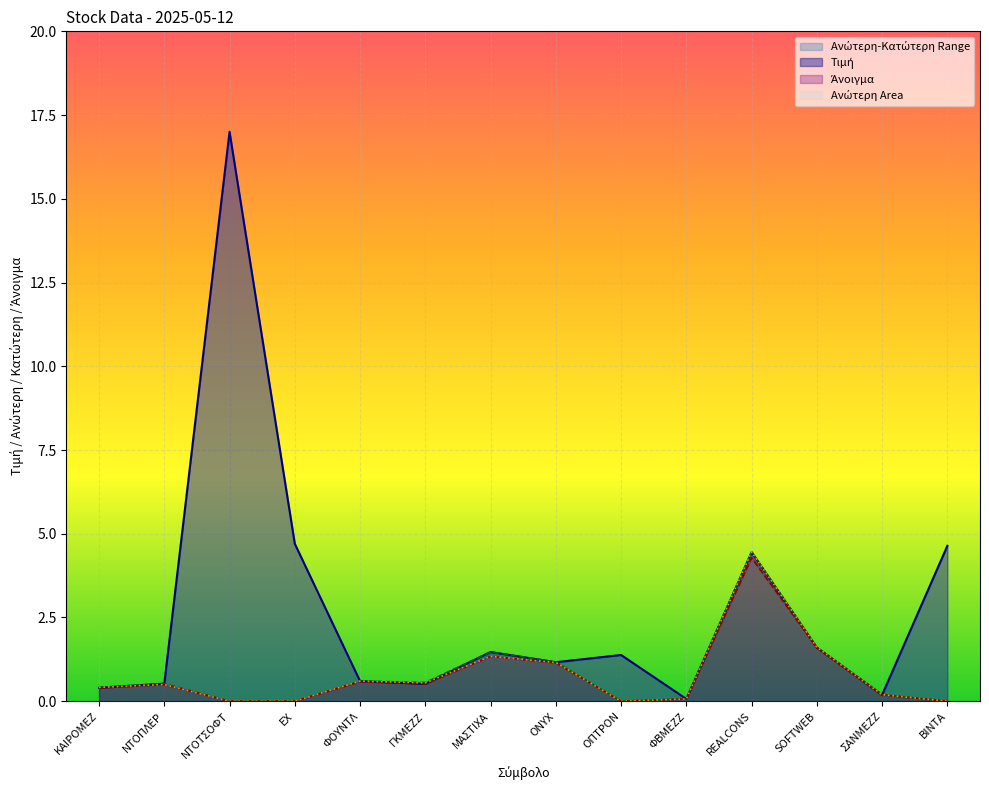

How many values in Κατώτερη are above zero?

10